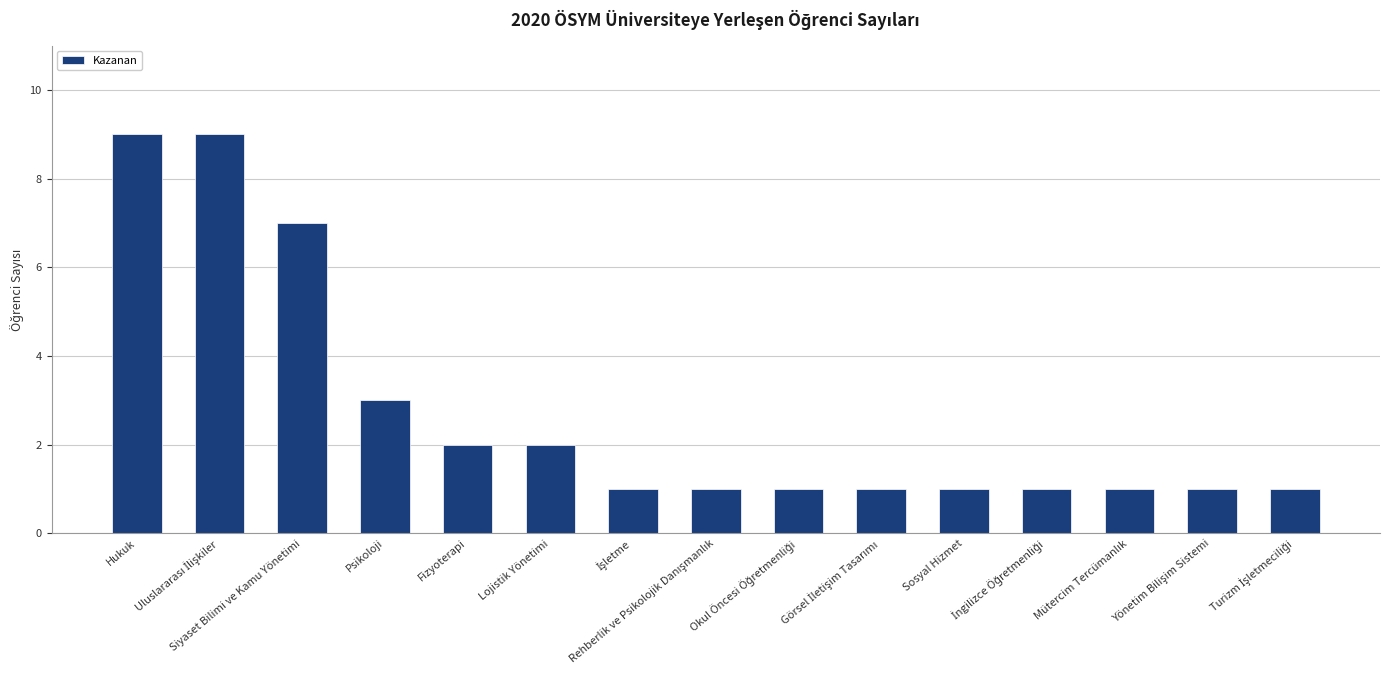

What is the value of the 4th bar from the left?

3